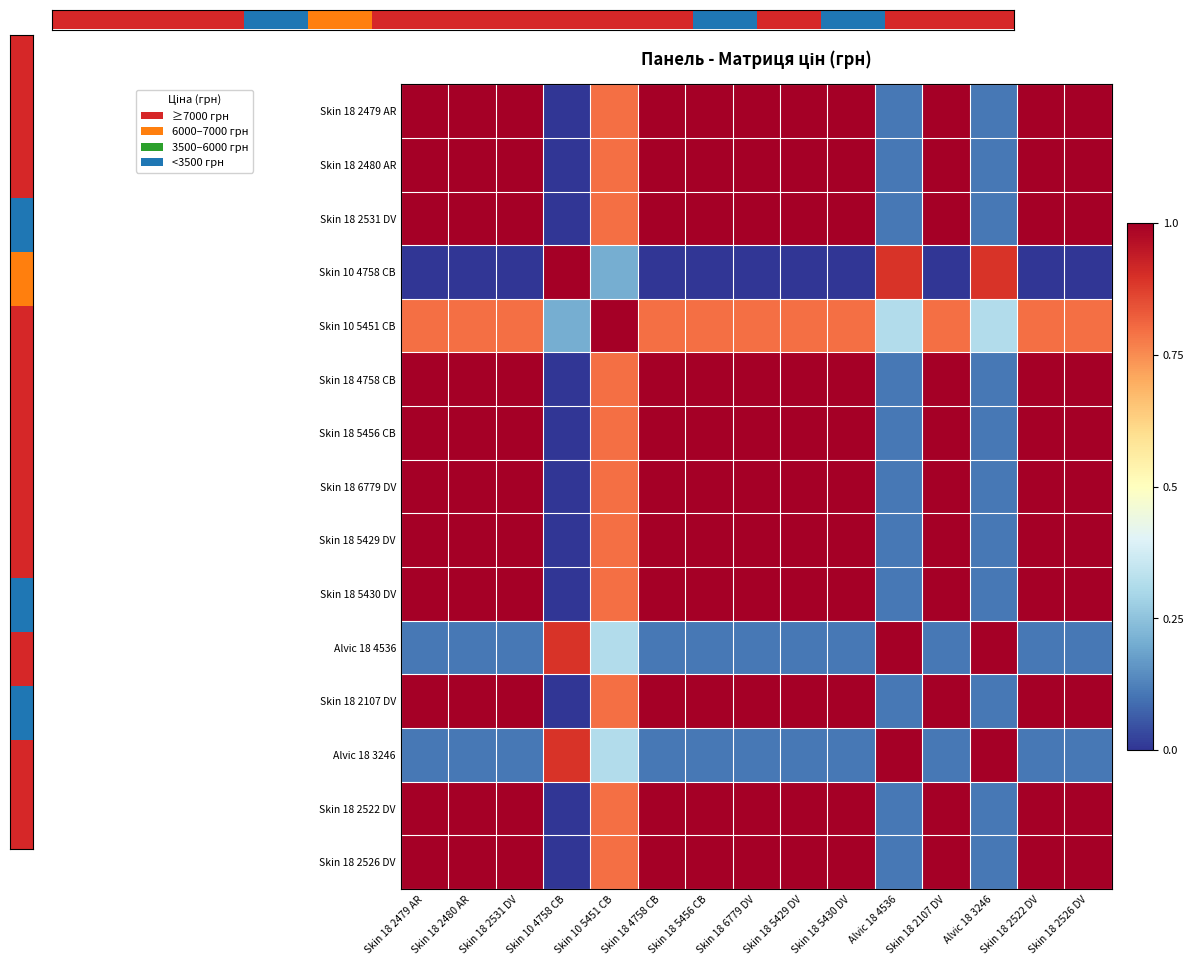

At how many categories does at least one series exceed 0?

15